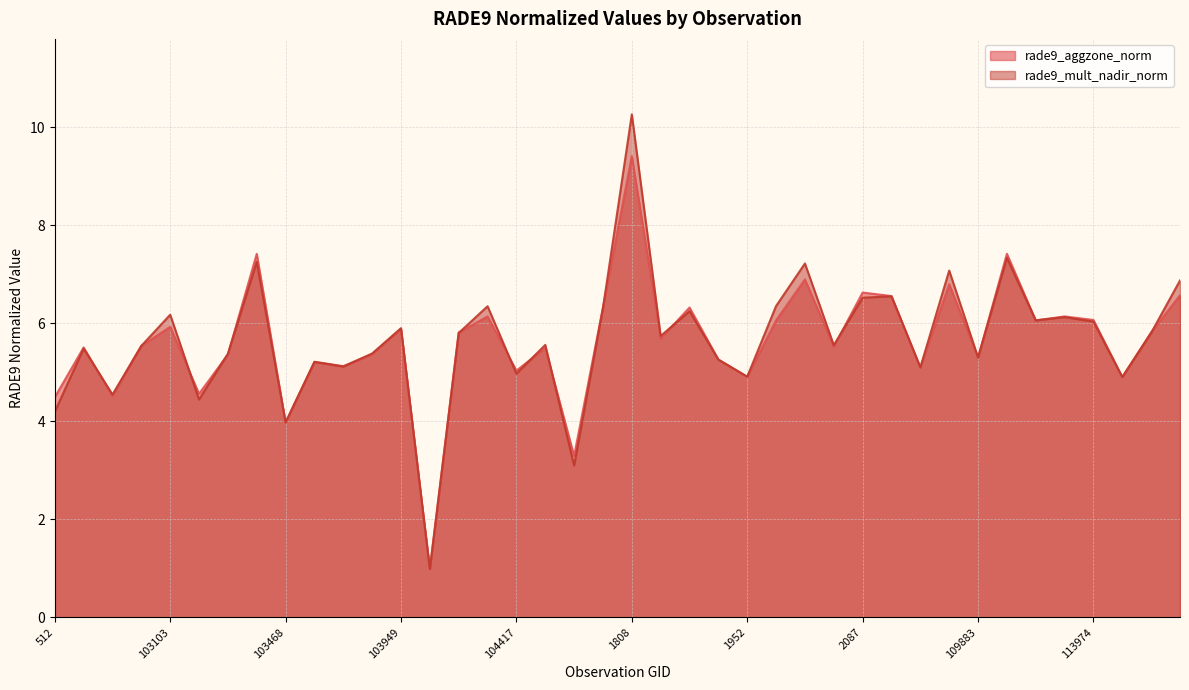

Which series changed the most between 512 and 103830?

rade9_mult_nadir_norm